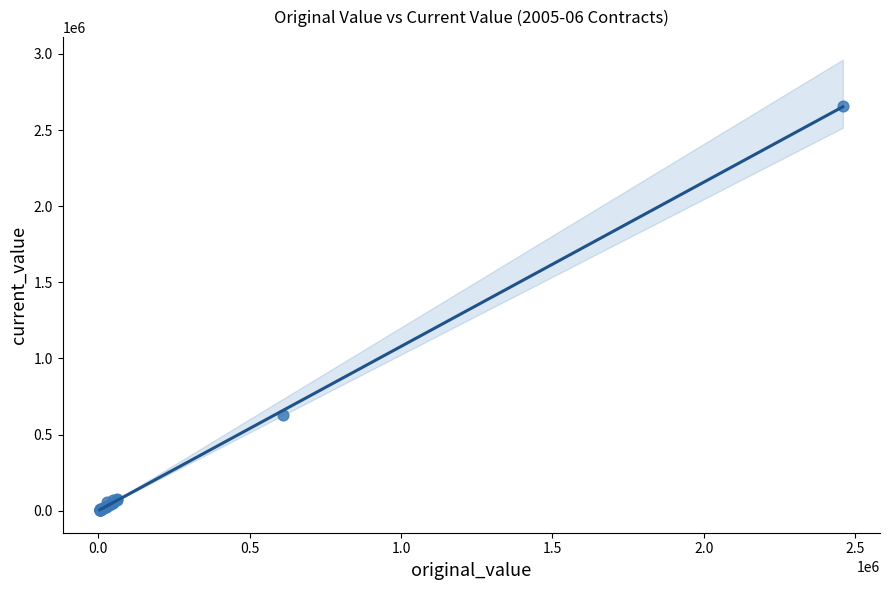

What Y value in the scatter plot is closest to 1332740?

625400.8